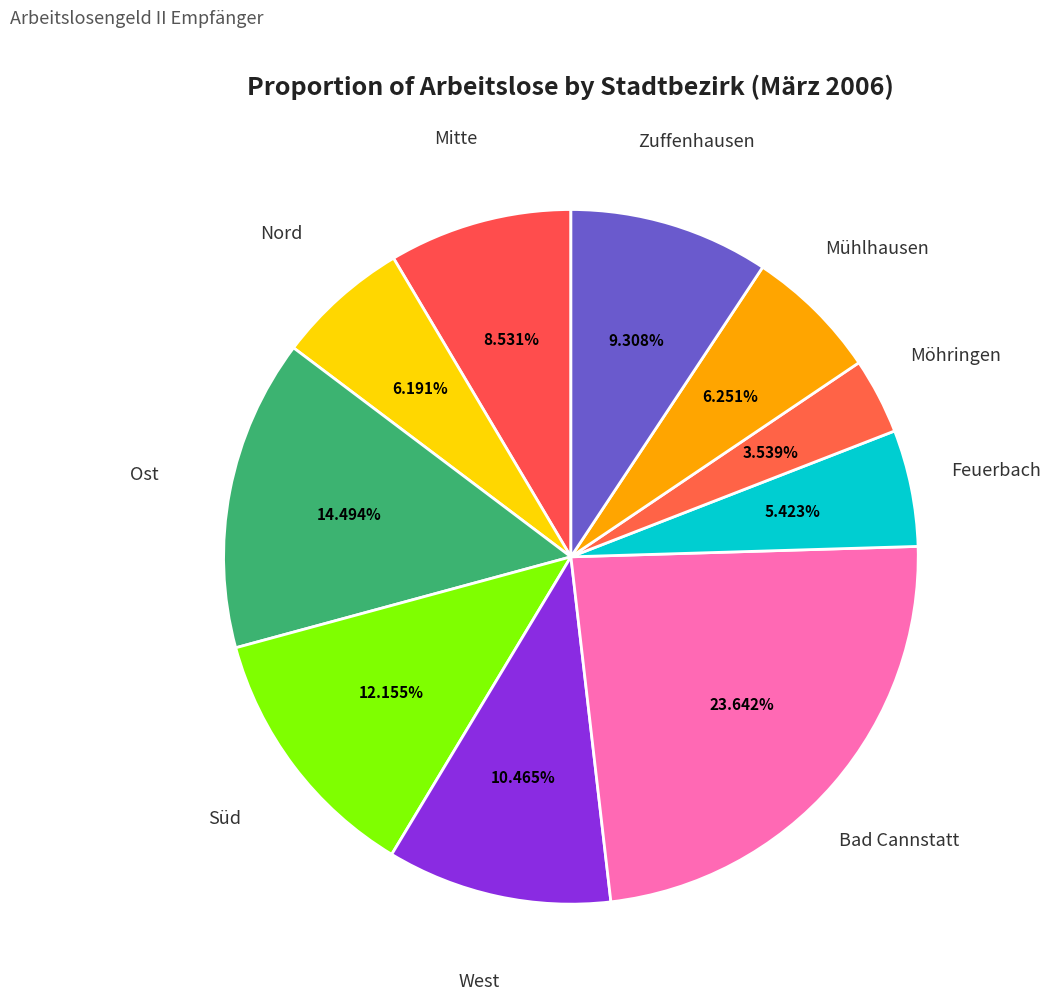

Count the number of slices in the pie.

10